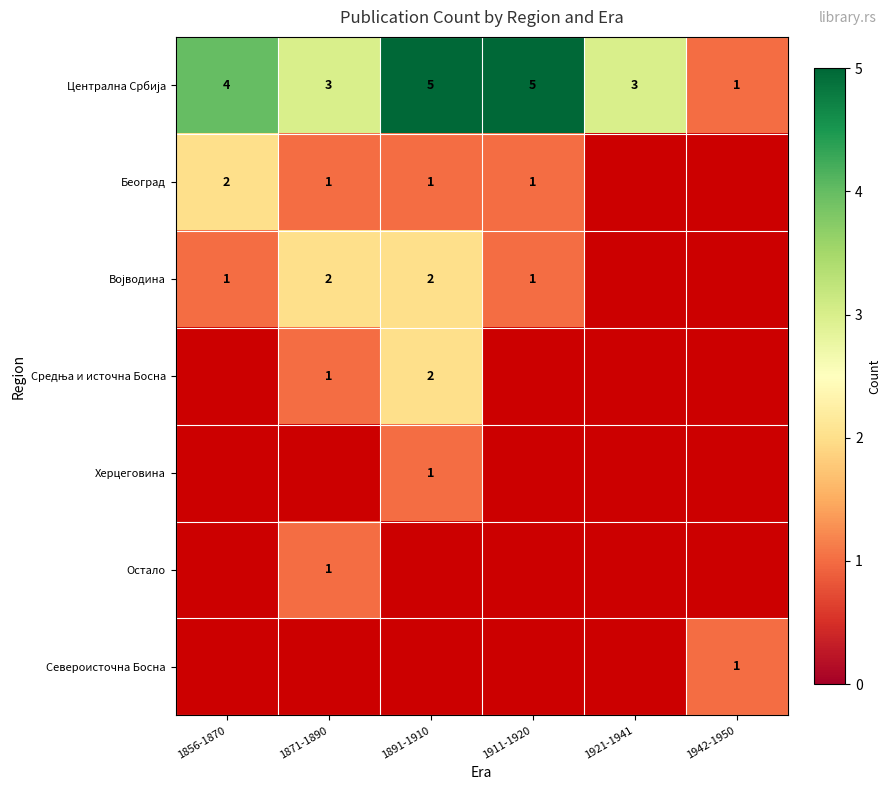

What value does the Централна Србија series have at 1921-1941?

3.0